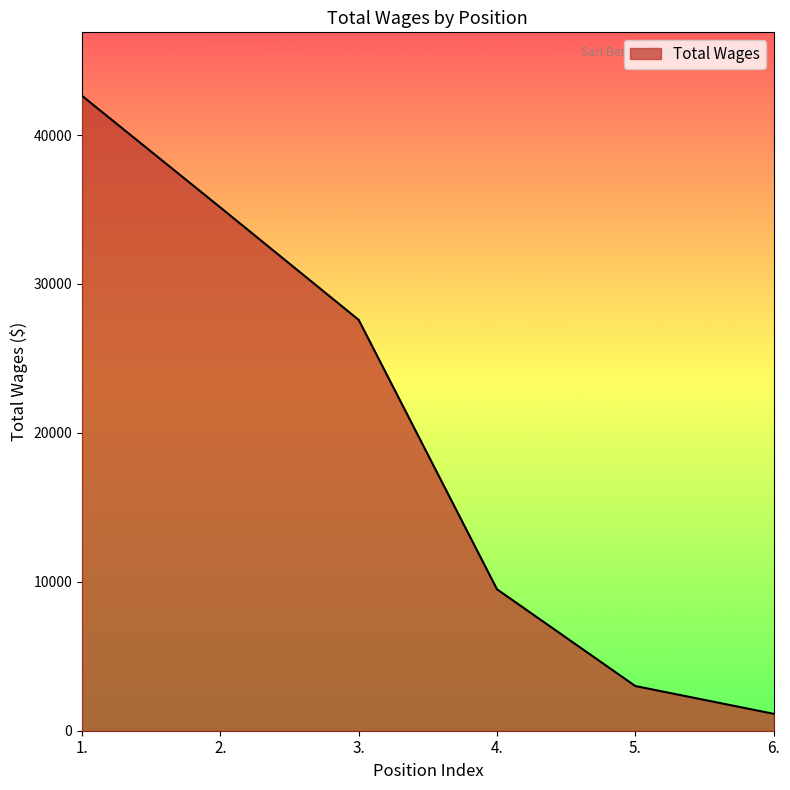

Reading right to left, what are all the values shown in this chart?

6.=1137	5.=3001	4.=9499	3.=27588	2.=35135	1.=42631